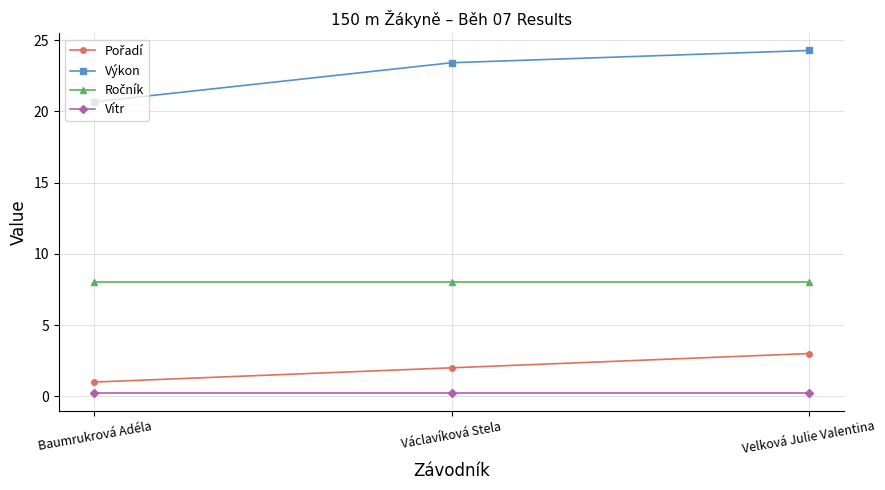

Which series has the largest range (max minus min)?

Výkon